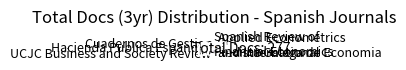

True or false: Spanish Review of Financial Economics accounts for 9% of the total.

False